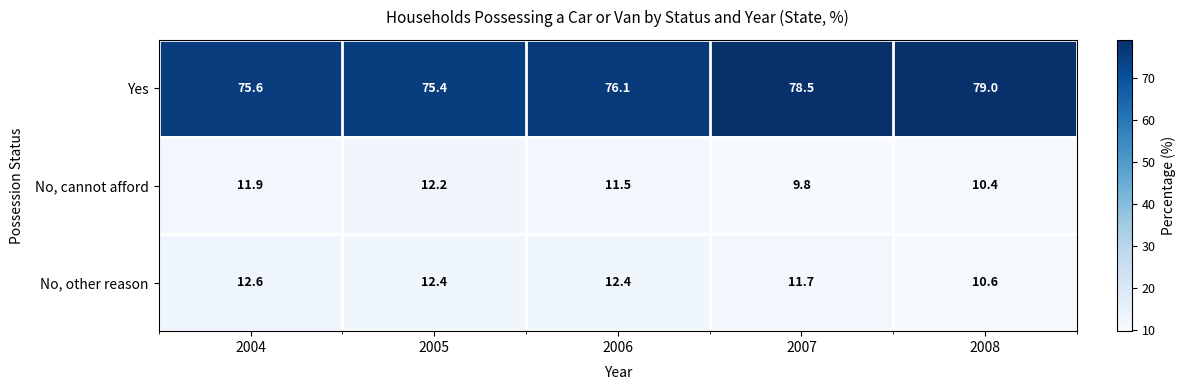

List the labels in order of Yes value, smallest first.

2005, 2004, 2006, 2007, 2008